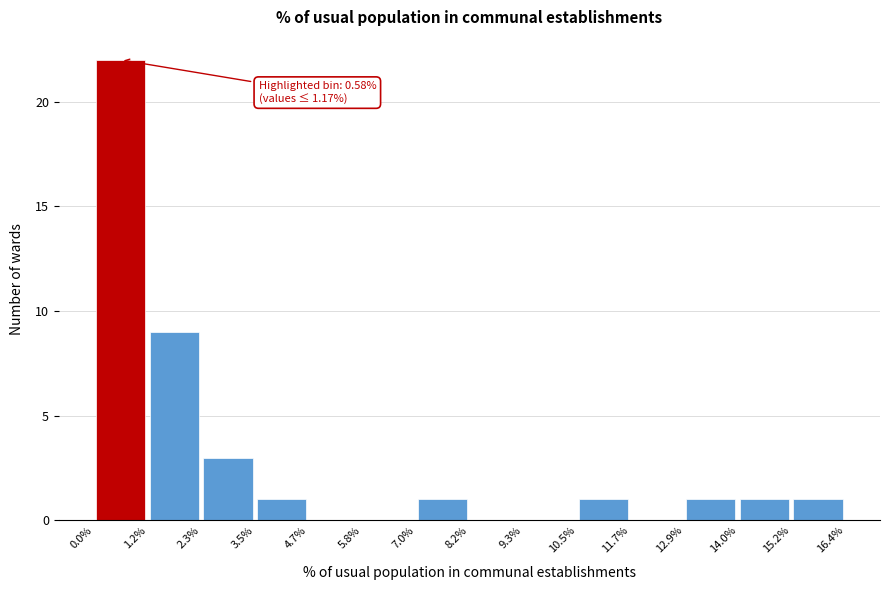

Which range on the x-axis has the tallest bar?

0.0% to 1.2%